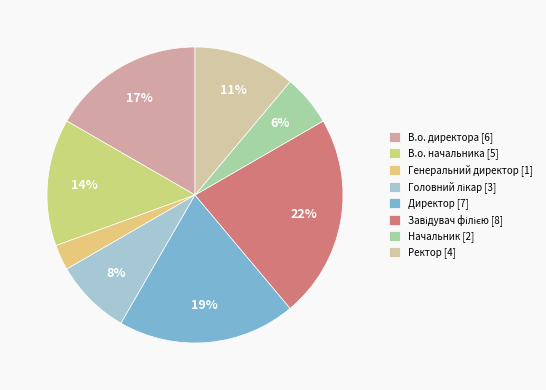

True or false: Завідувач філією accounts for 22% of the total.

True